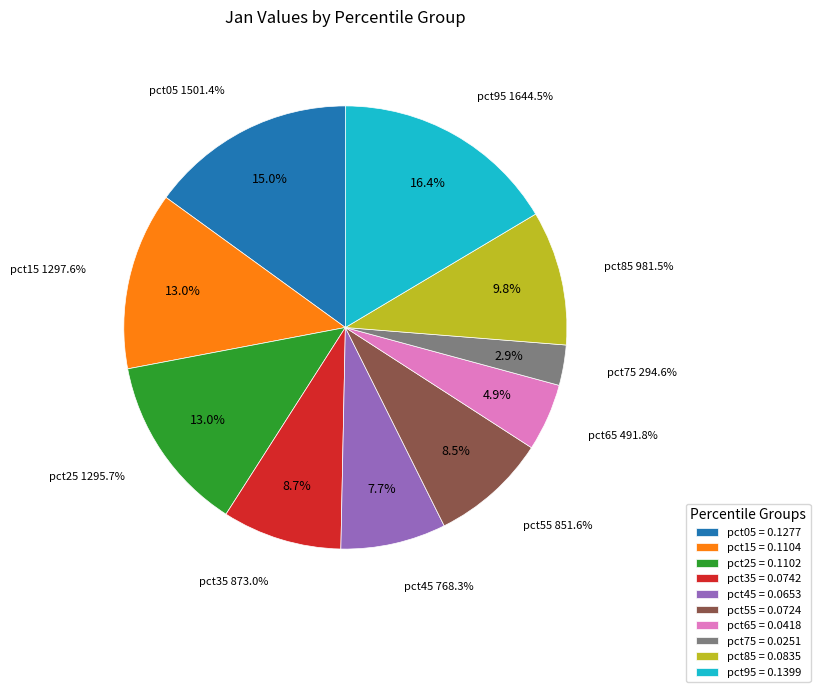

True or false: pct75 accounts for 18% of the total.

False